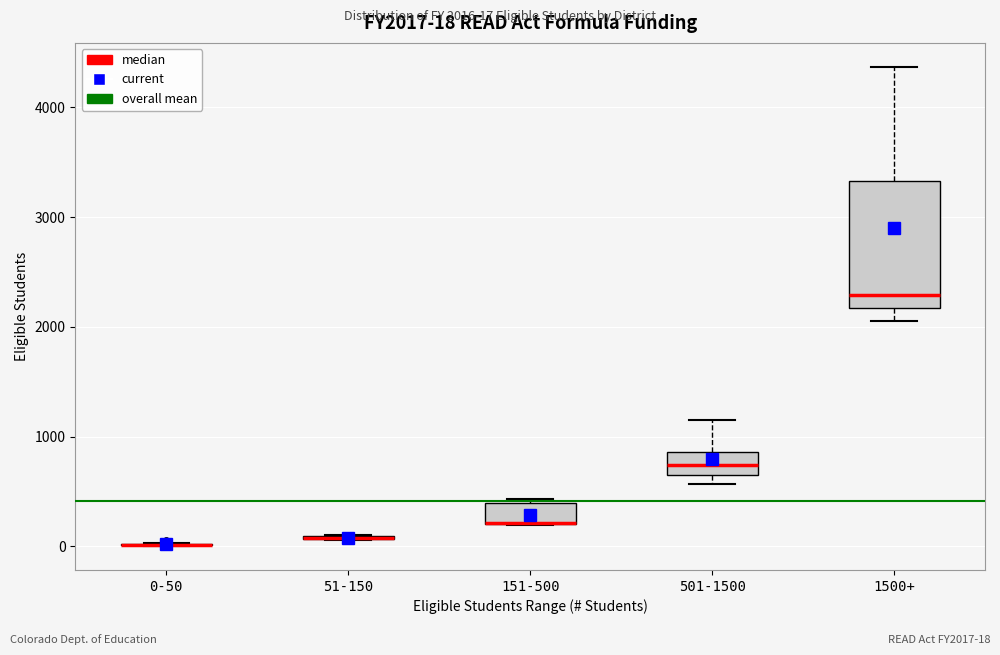

Which box is the tallest, from its lower edge to its upper edge?

1500+